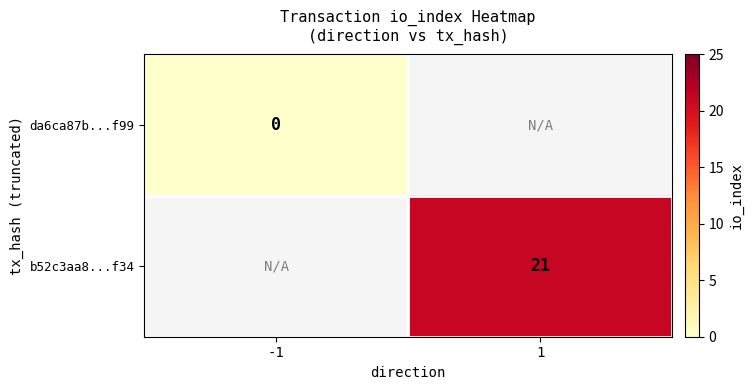

Is it true that b52c3aa8...f34 equals 7 at 1?

False